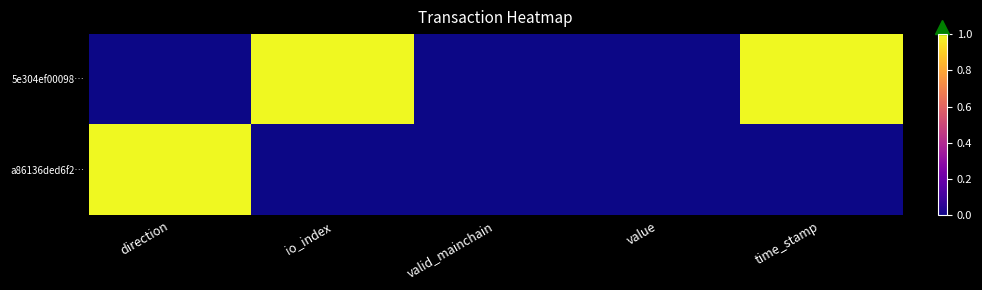

At time_stamp, list the series in order from largest to smallest.

5e304ef00098…, a86136ded6f2…